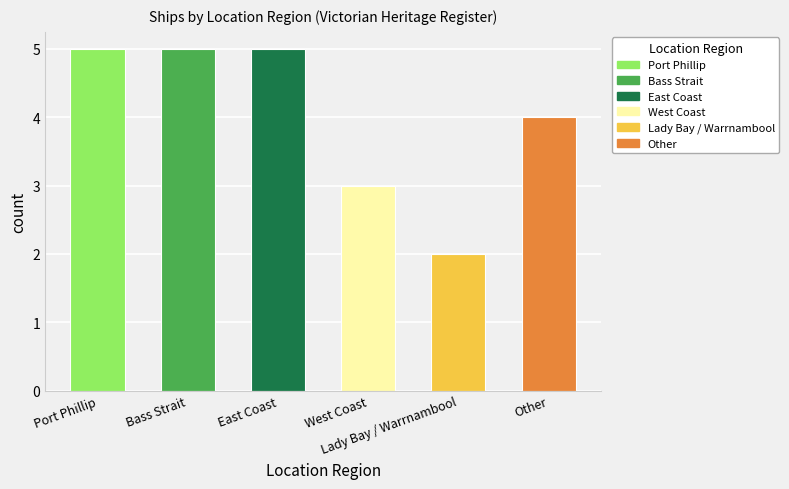

Reading left to right, transcribe all the data shown in this chart.

5	5	5	3	2	4